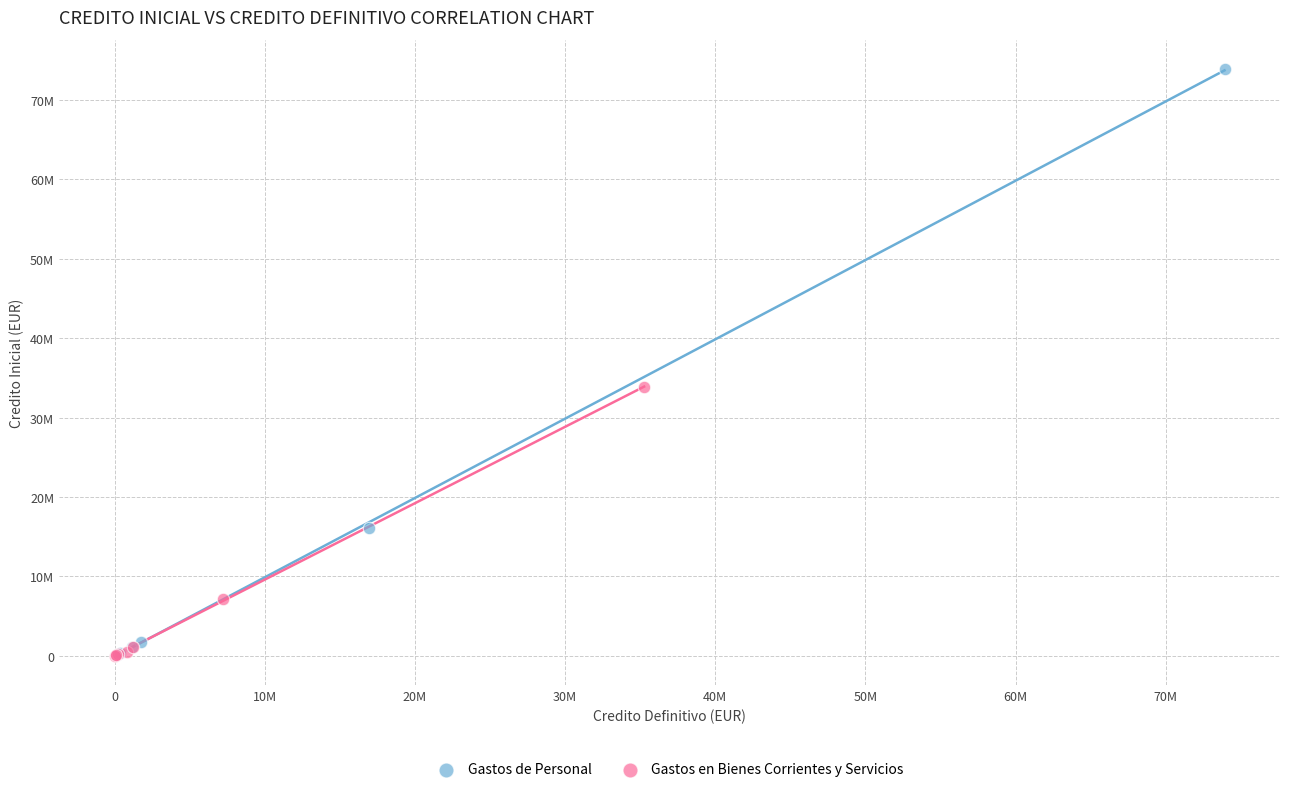

What are all the series names shown in the legend?

Gastos de Personal, Gastos en Bienes Corrientes y Servicios